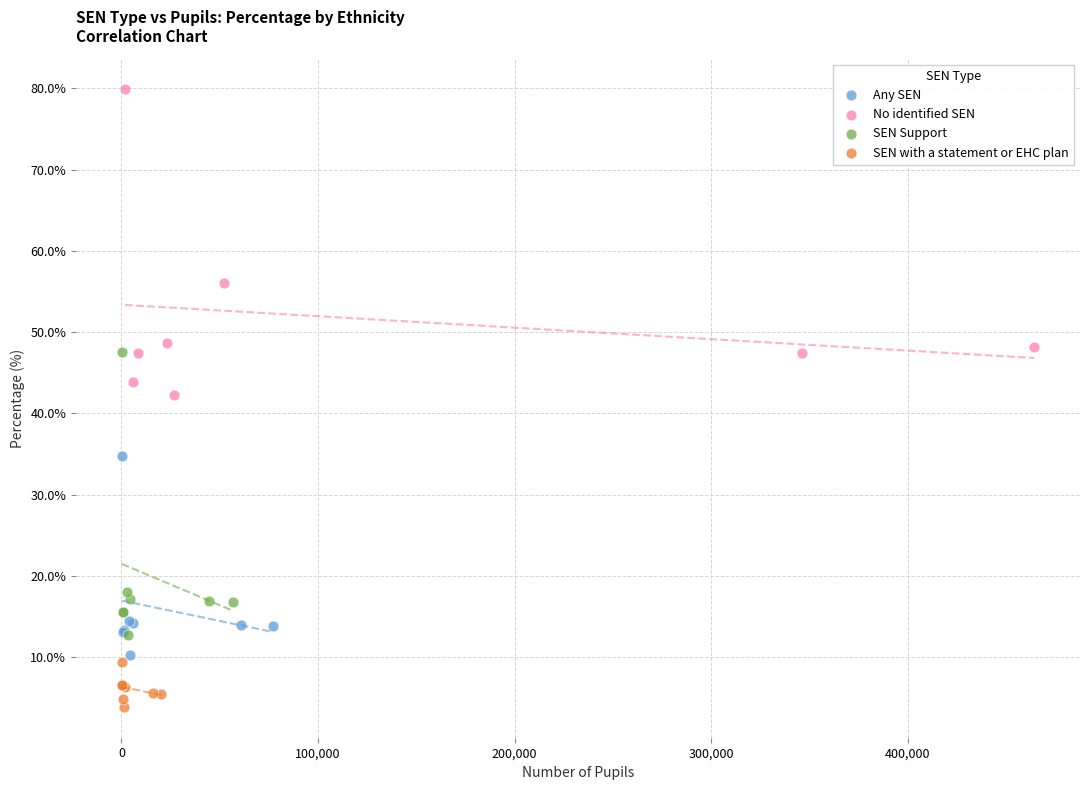

Which series has the largest Y range (max minus min)?

No identified SEN